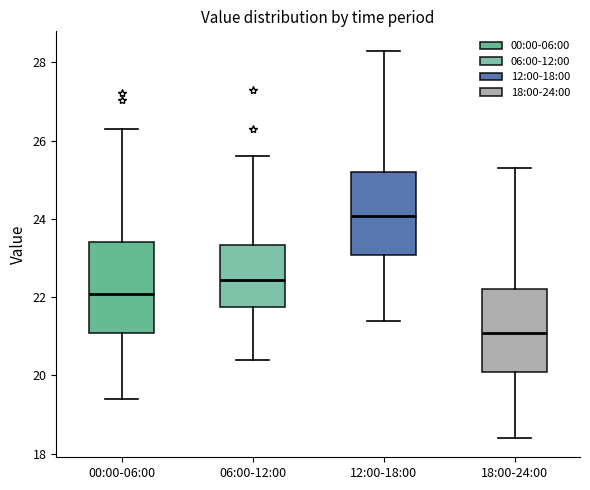

Where is the upper edge of the box for 00:00-06:00 on the y-axis? The values are not printed on the chart, so give them approximately, as read against the axis.

23.4